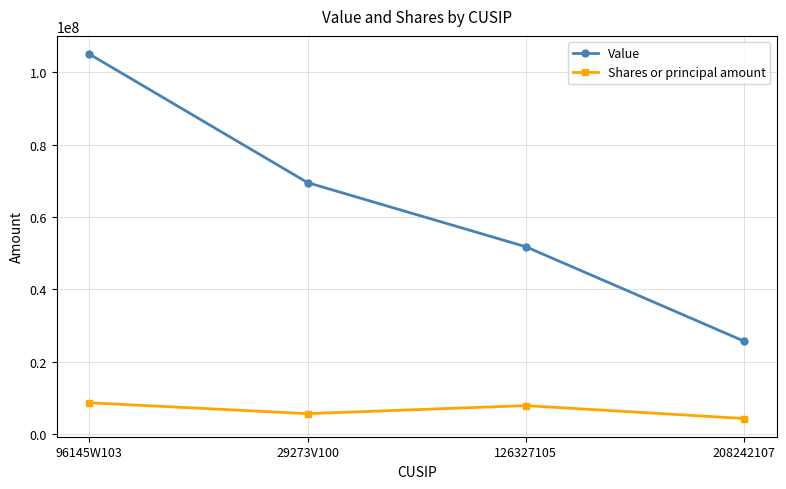

True or false: Value and Shares or principal amount cross at least once.

False